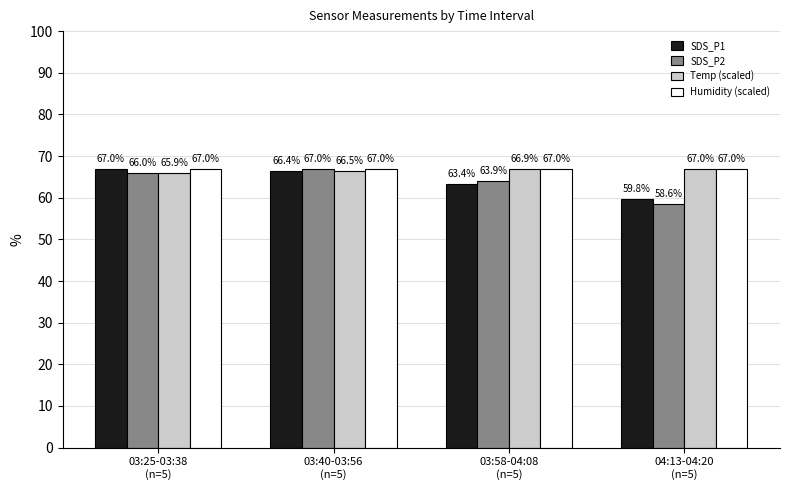

How many bars are there in total?

16